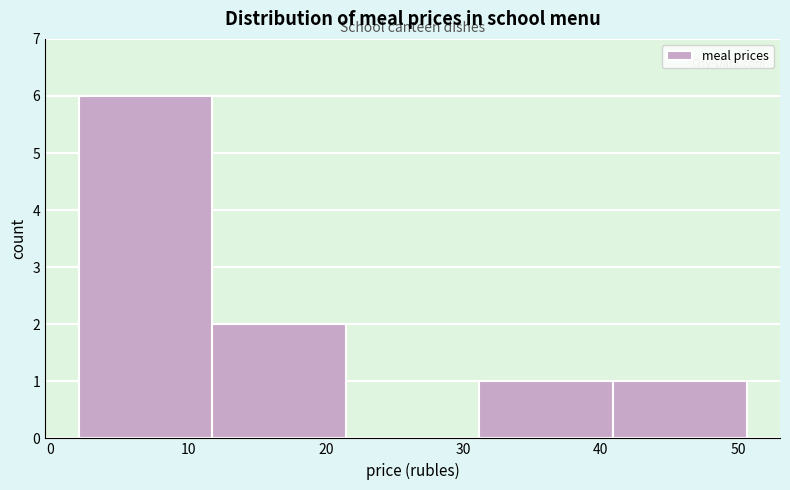

Which range on the x-axis has the tallest bar?

2 to 12